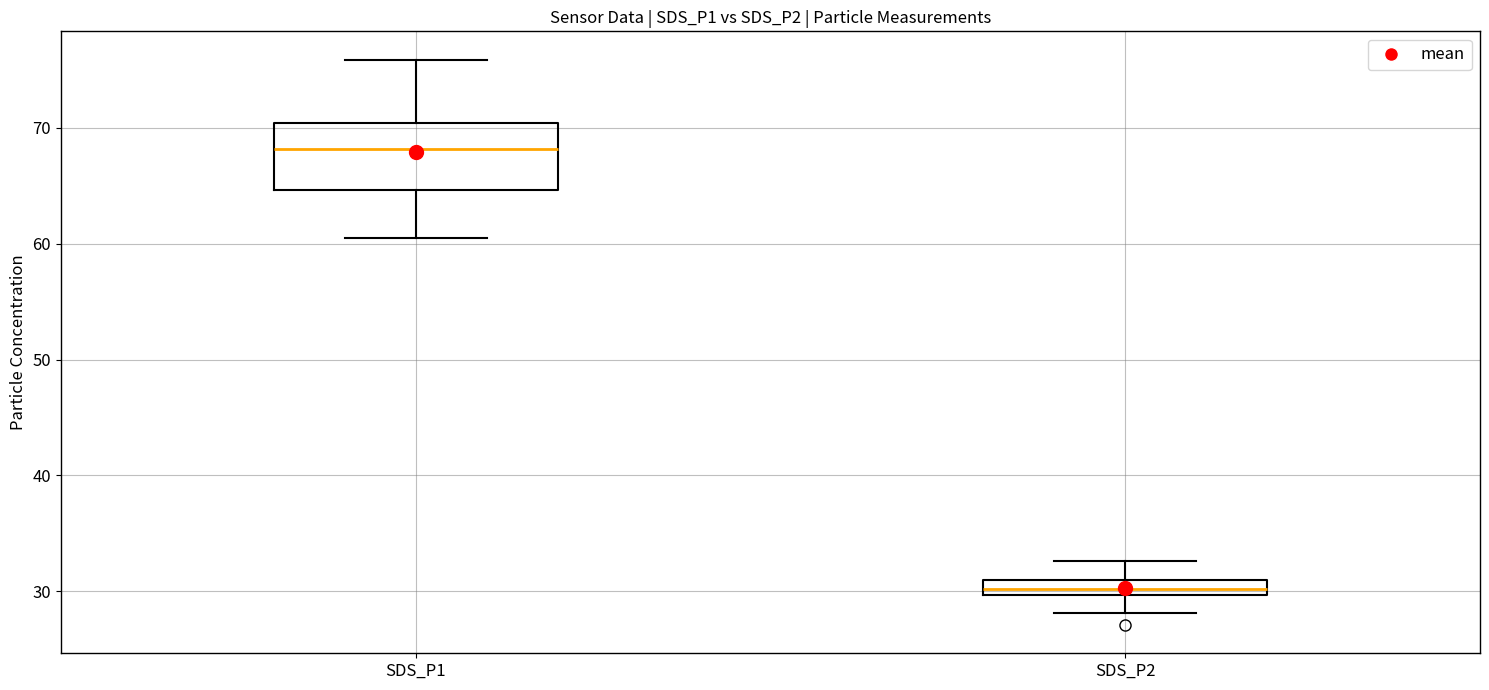

Which box has the lowest median line?

SDS_P2